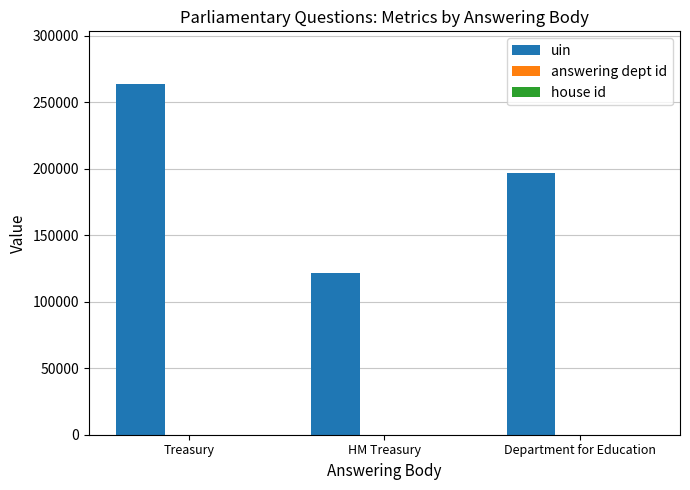

The uin series shows 196846 at Department for Education. True or false?

True